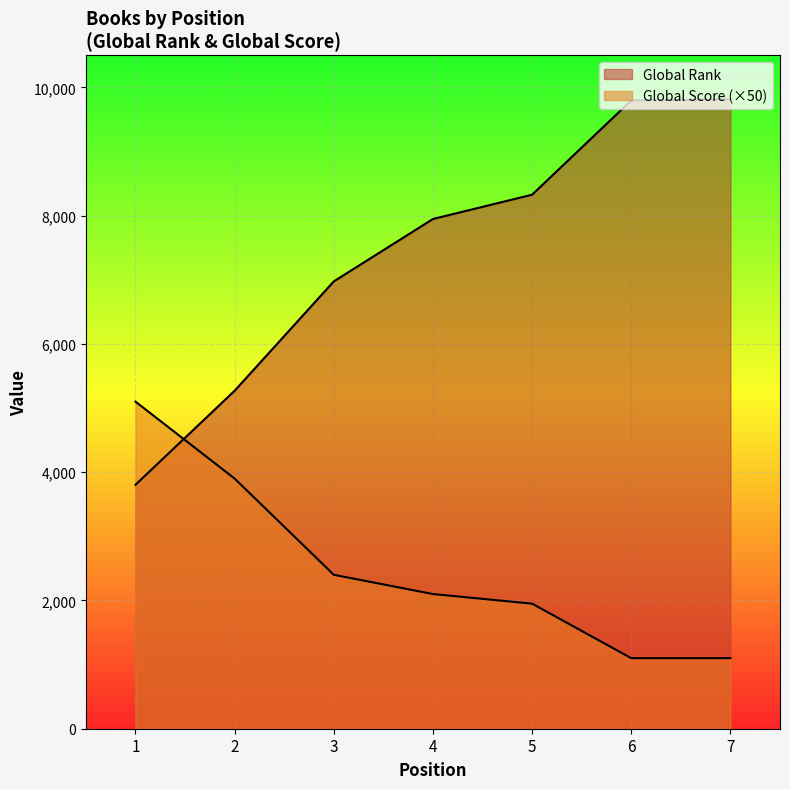

How many data points in Global Rank are above 7948?

3